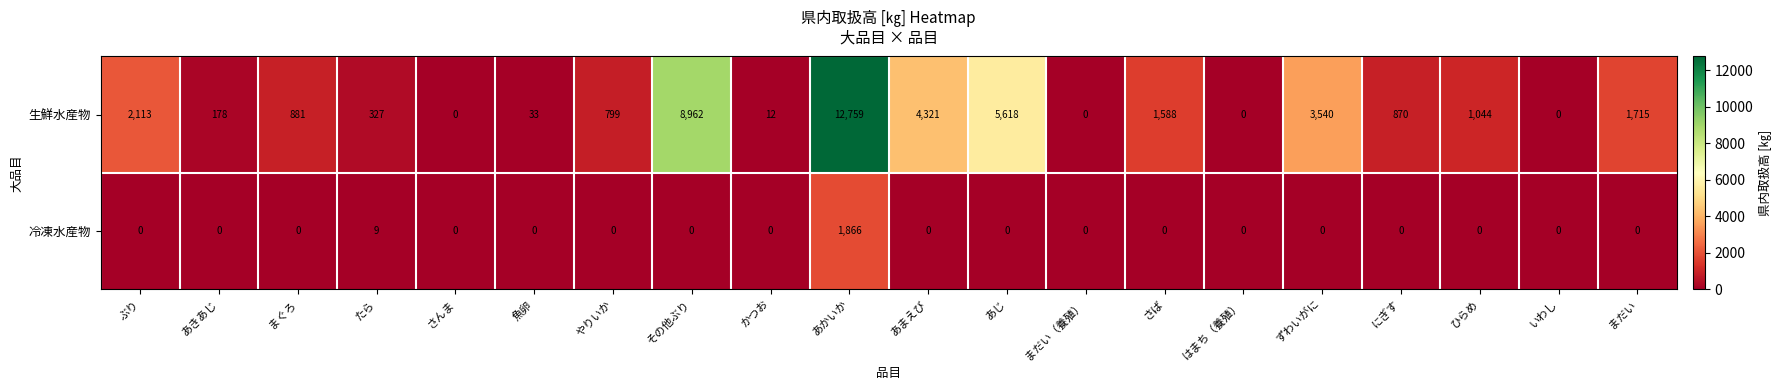

What is the difference between the 生鮮水産物 values at あきあじ and あじ?

5440